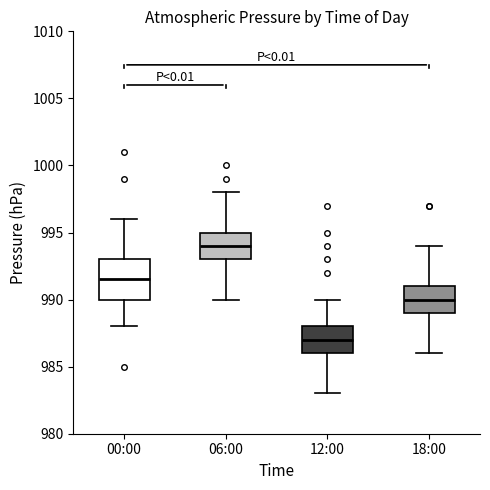

Comparing the boxes themselves (not the whiskers), which one is the tallest?

00:00